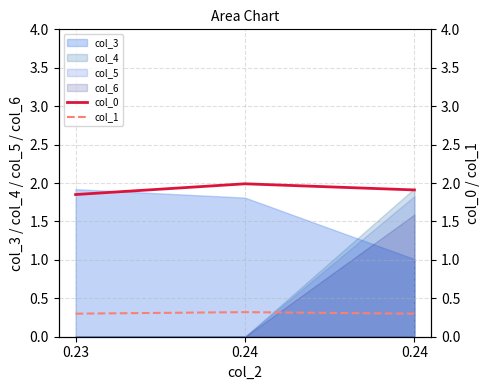

What is the minimum value for col_0?

1.9